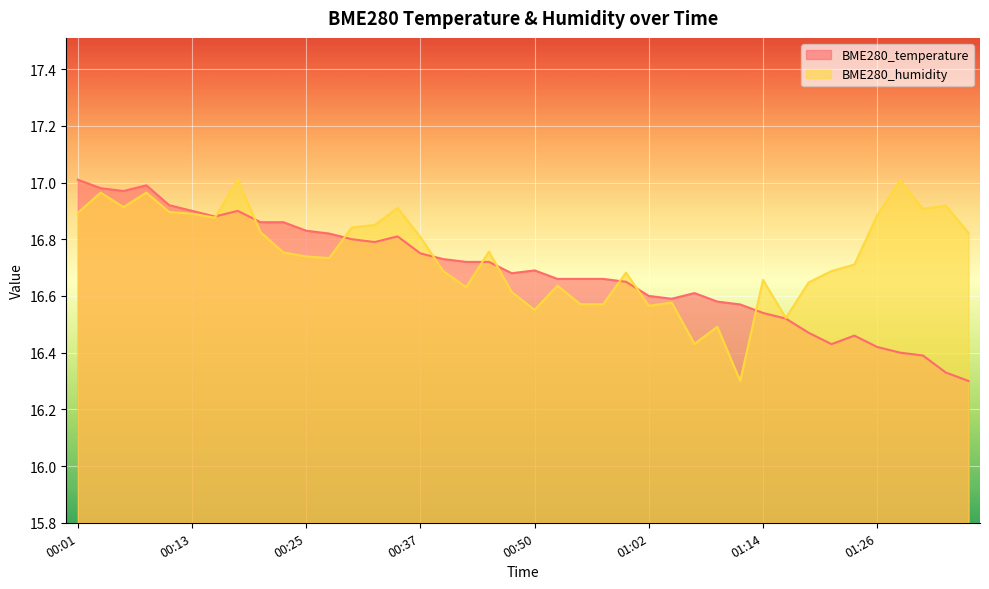

Rank the series by their average value, from lowest to highest.

BME280_temperature, BME280_humidity